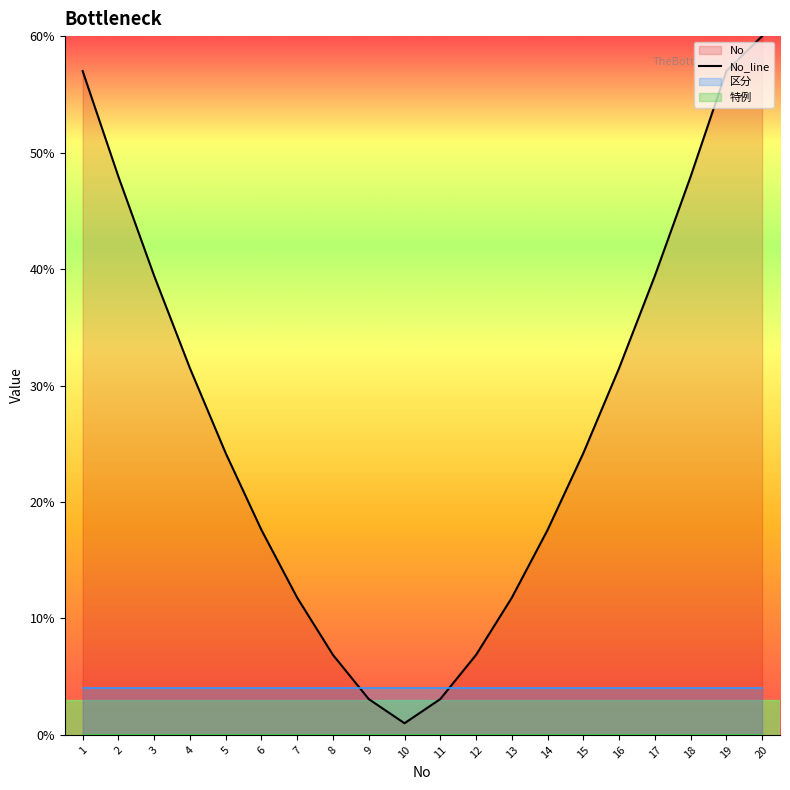

How many data points does each series have?

20